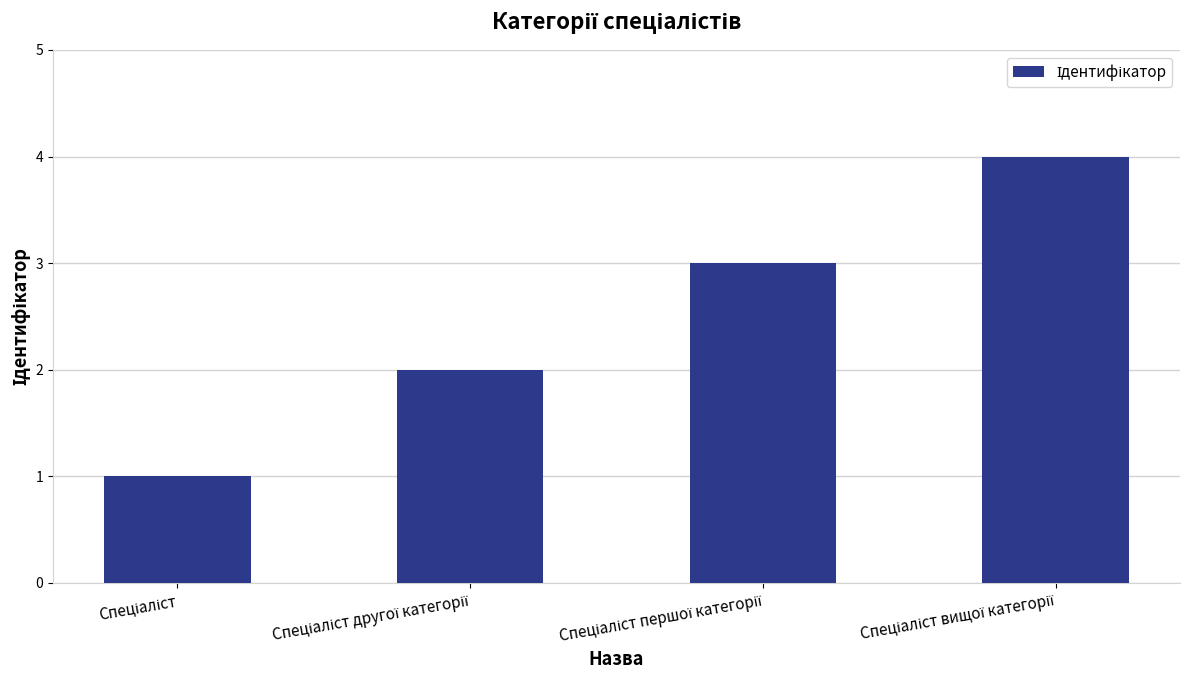

What is the sum of all values?

10